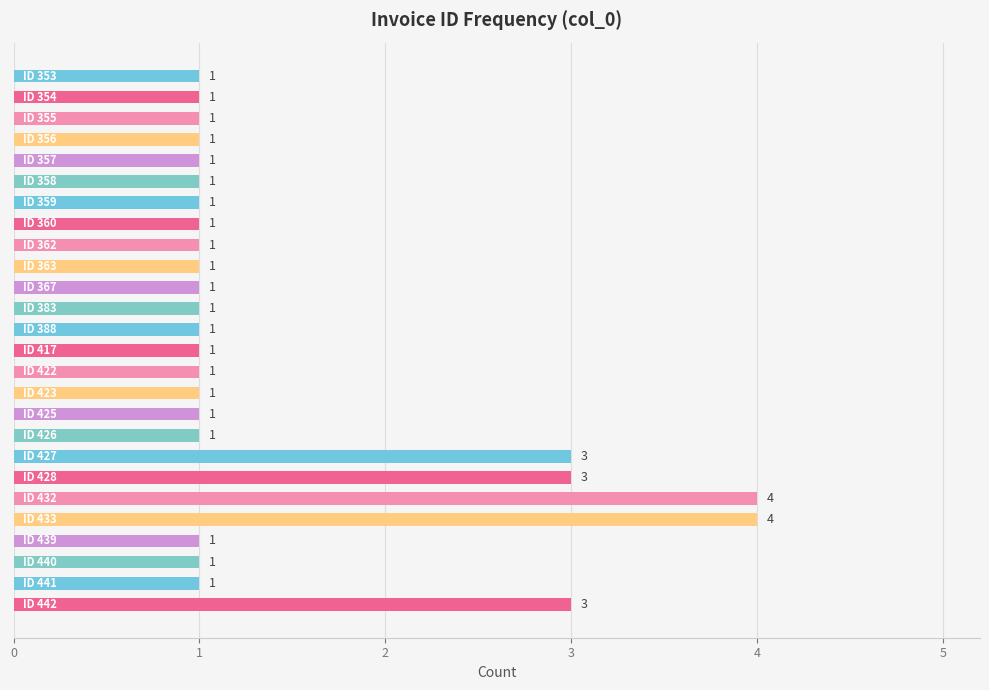

What is the value of the 17th bar from the top?

1